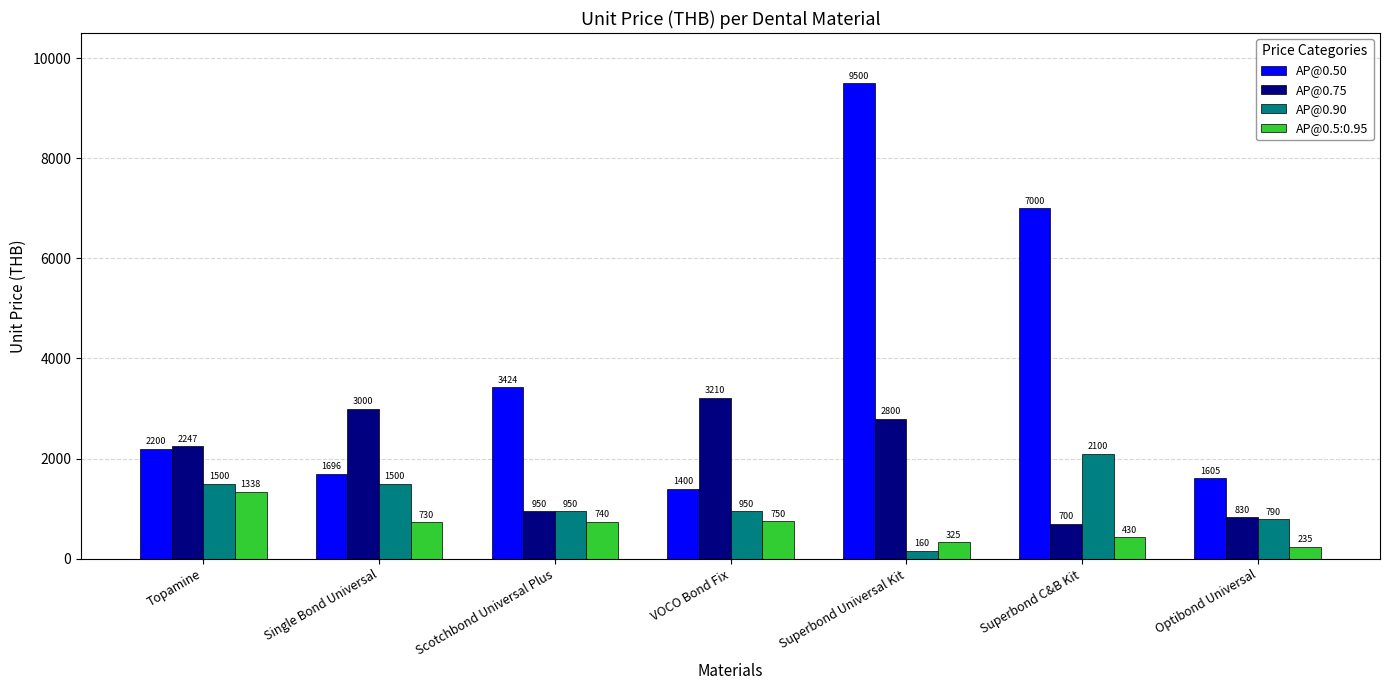

Is the value of AP@0.90 at Scotchbond Universal Plus greater than the value of AP@0.50 at Optibond Universal?

No